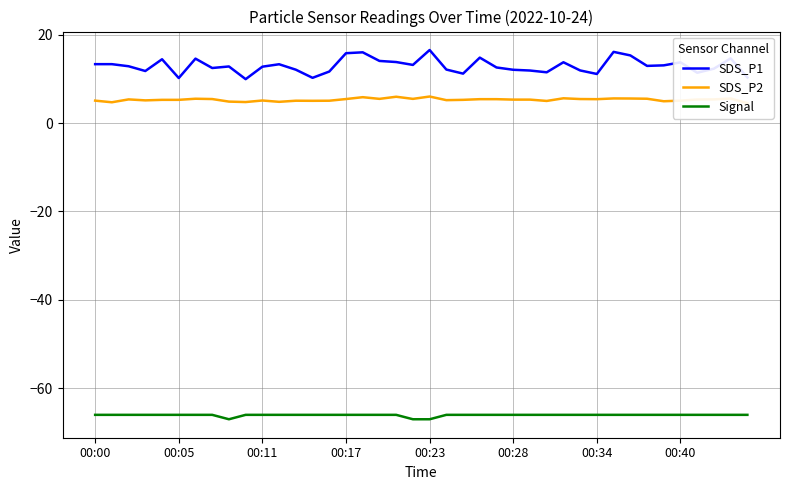

Rank the series at 36 from lowest to highest value.

Signal, SDS_P2, SDS_P1